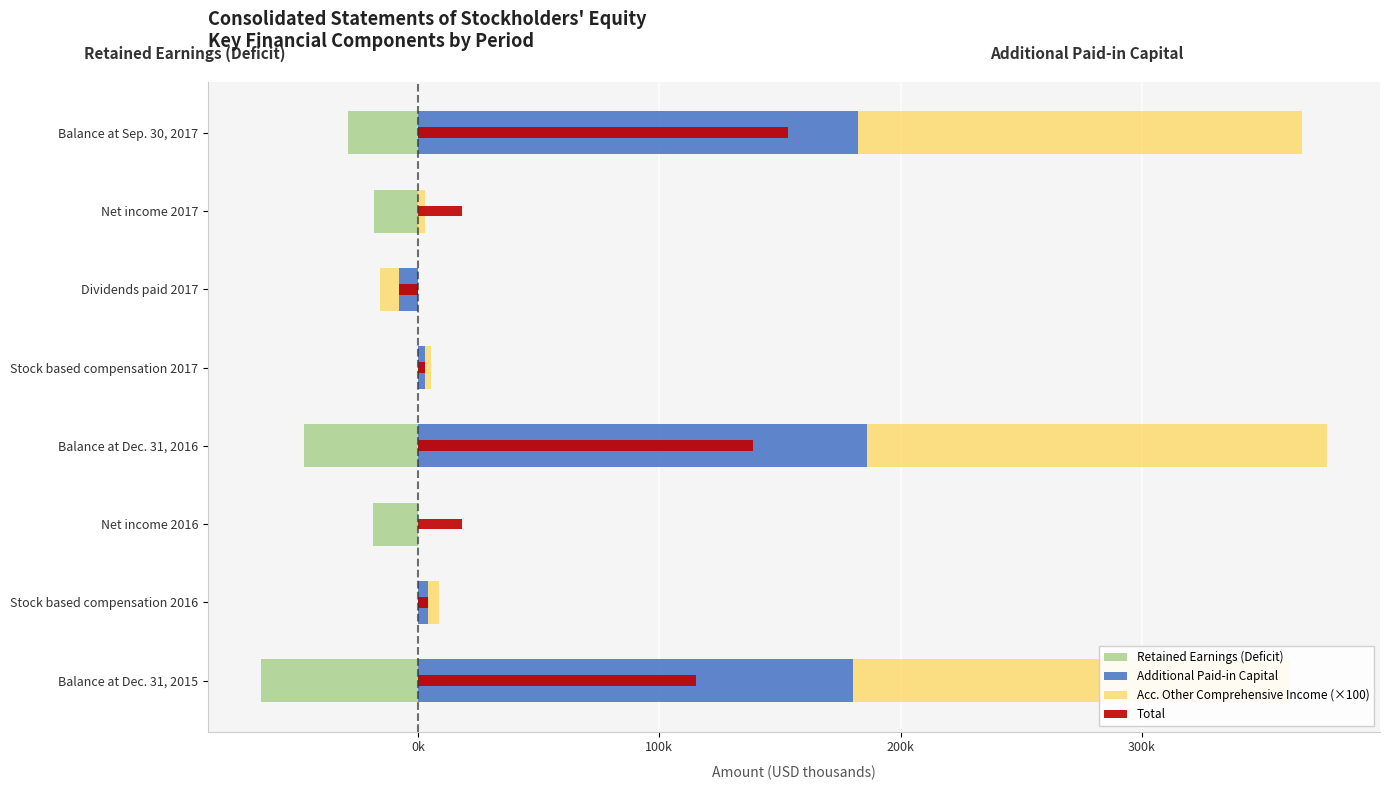

Which series has the largest total across all categories?

Acc. Other Comprehensive Income (×100)